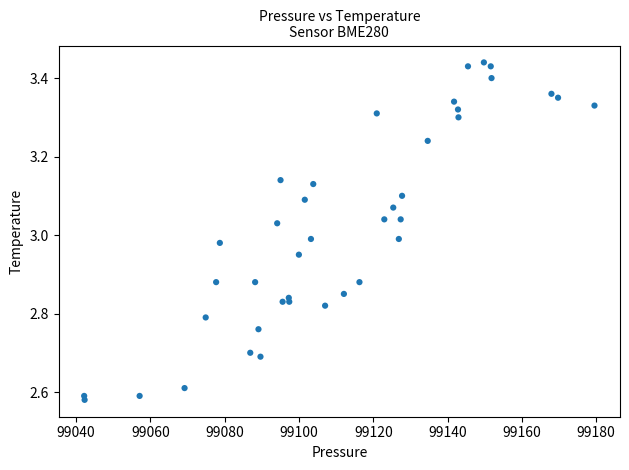

What is the range of Y values (max minus min)?

0.9